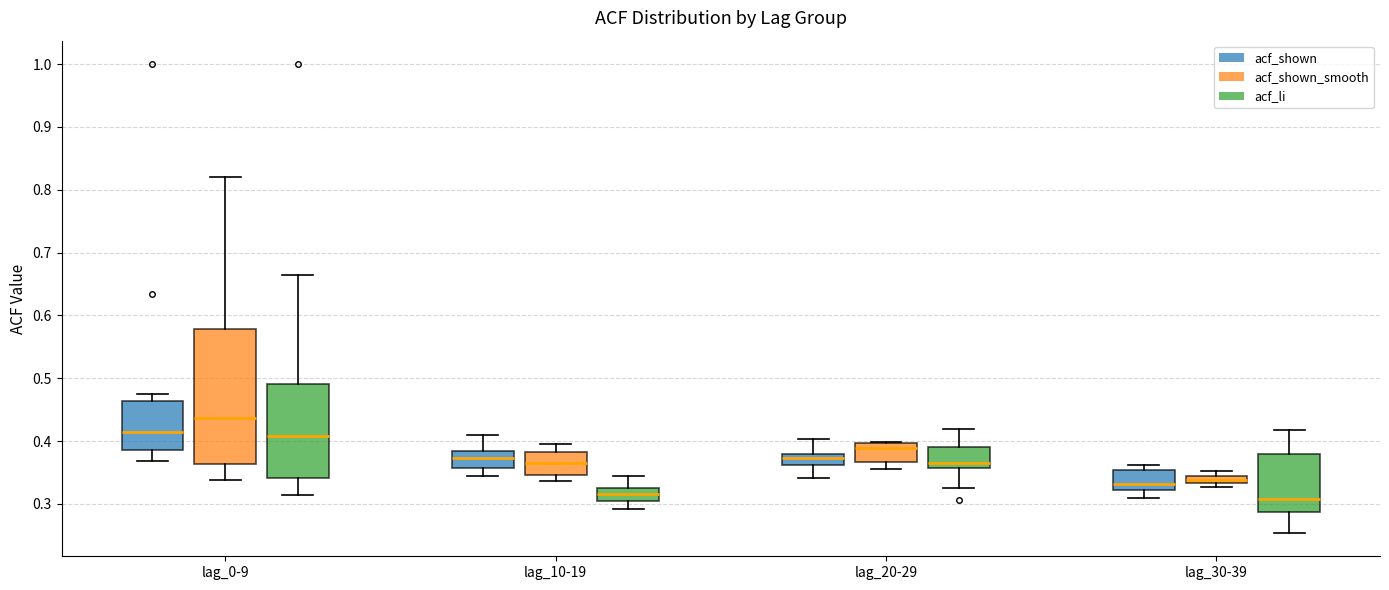

Comparing the boxes themselves (not the whiskers), which one is the tallest?

lag_0-9 (acf_shown_smooth)